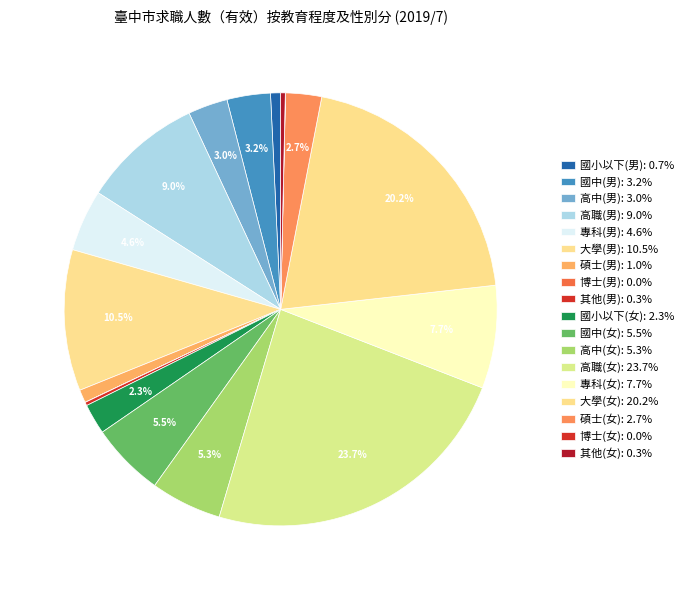

To the nearest percent, what is the difference between the largest and smallest slice percentages?

24%